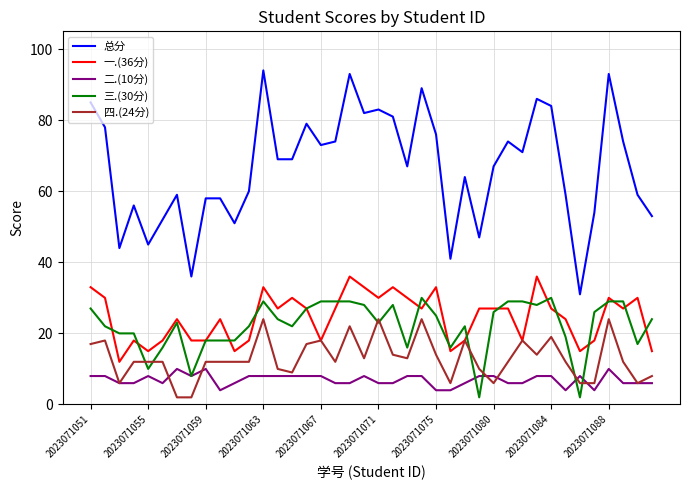

True or false: 总分 and 一.(36分) cross at least once.

False